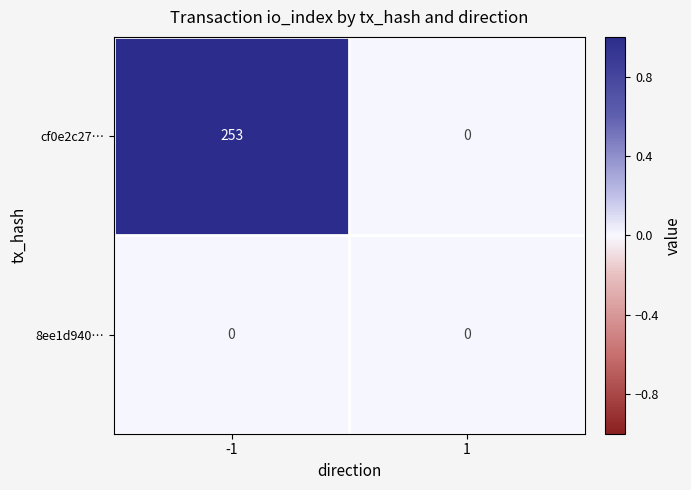

Rank the series by their average value, from highest to lowest.

cf0e2c27…, 8ee1d940…